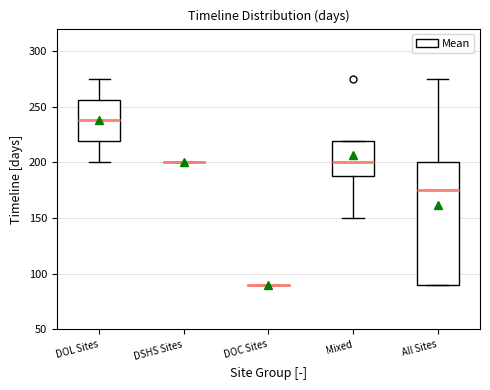

Where does the upper whisker of the box for DOL Sites end on the y-axis? The values are not printed on the chart, so give them approximately, as read against the axis.

275